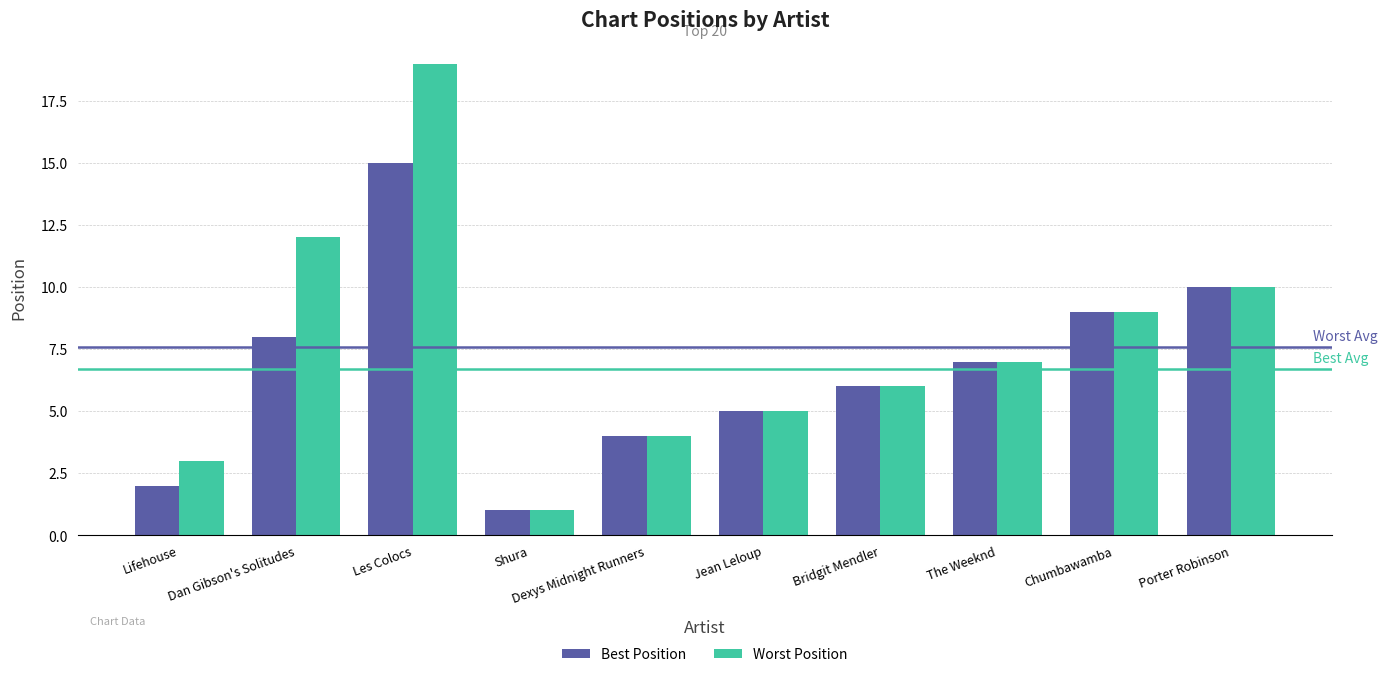

What is the difference between the Worst Position values at Chumbawamba and Les Colocs?

10